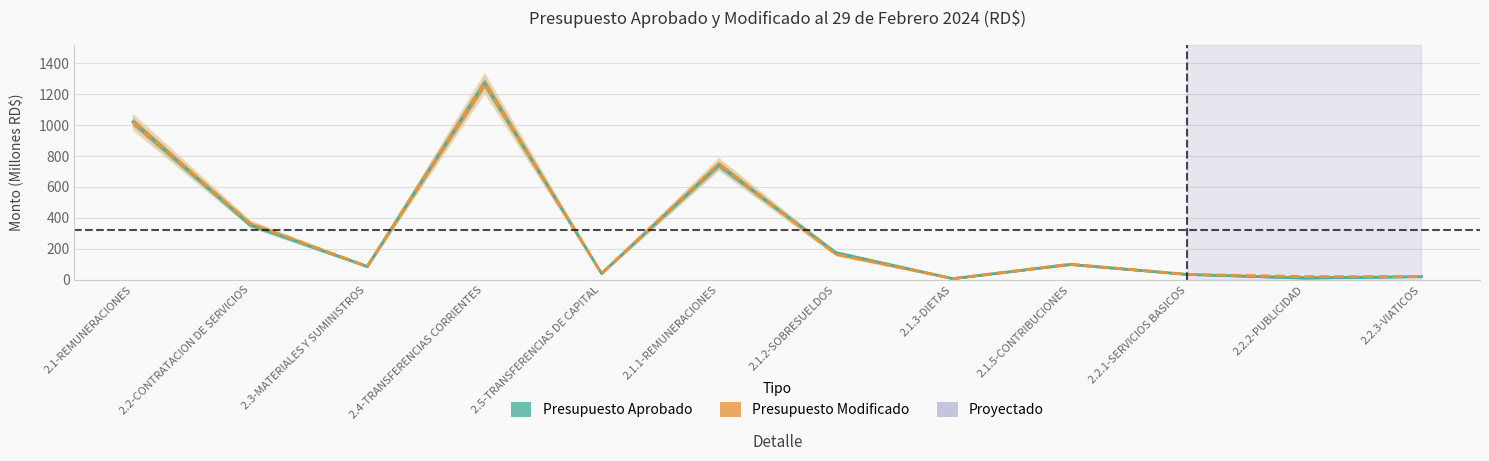

At 2.3-MATERIALES Y SUMINISTROS, list the series in order from smallest to largest.

aprobado, modificado